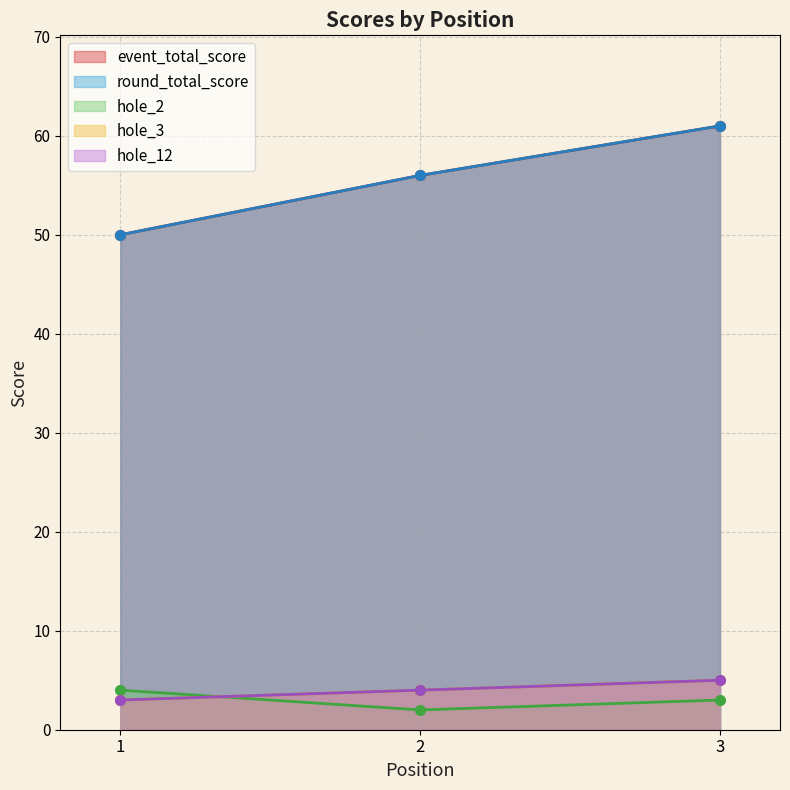

Is it true that event_total_score equals 50 at 1?

True